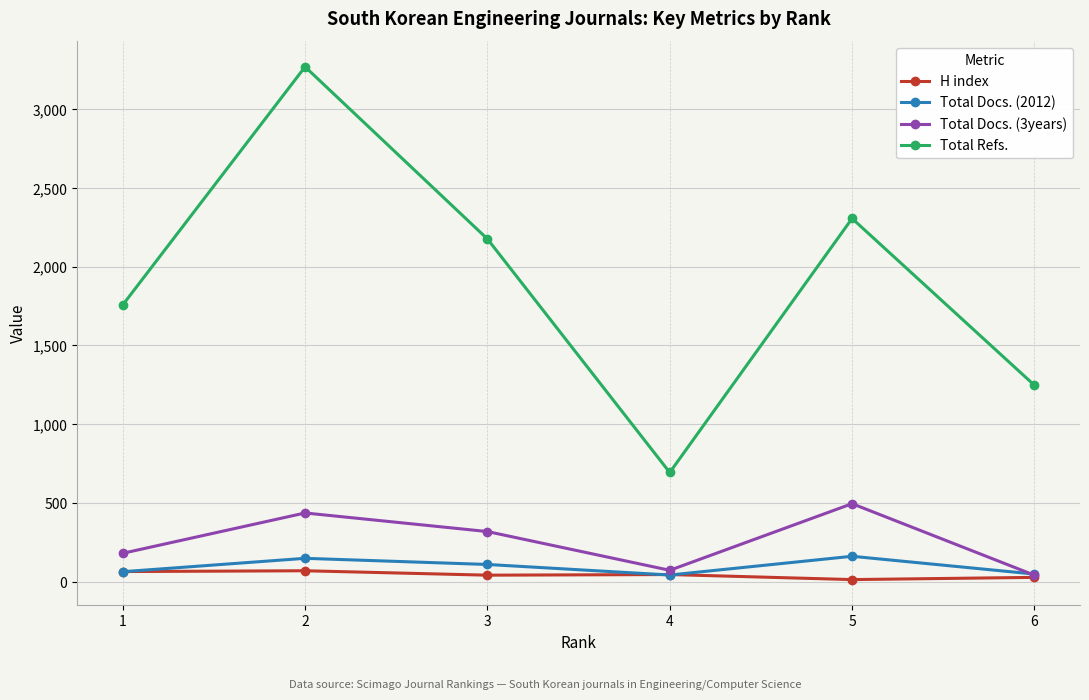

True or false: Total Refs. and Total Docs. (3years) cross at least once.

False